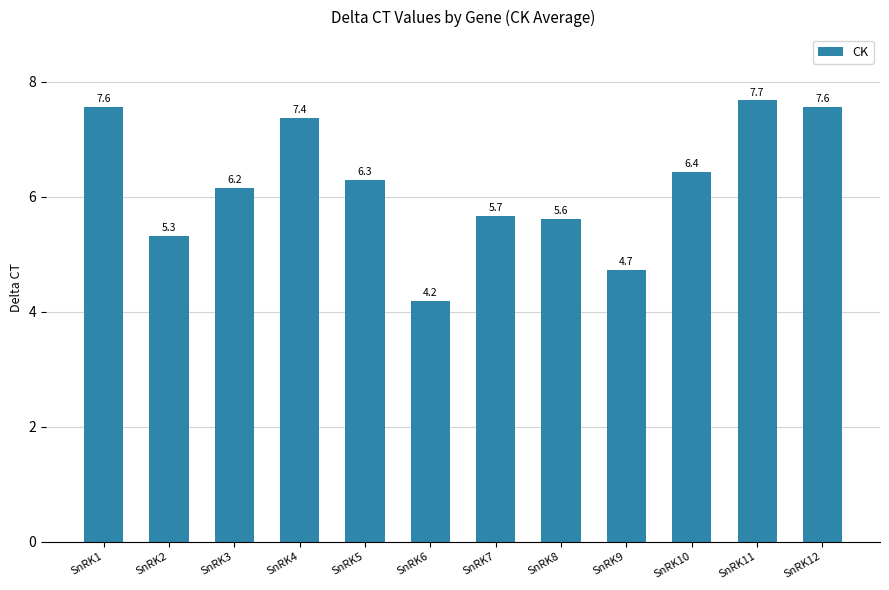

How many series are shown in this chart?

1